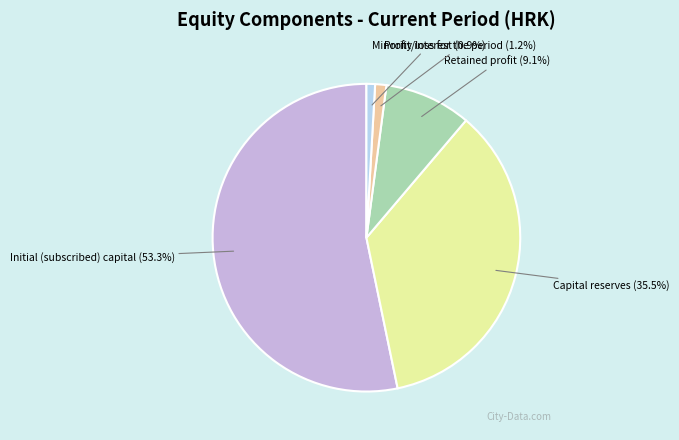

What is the largest slice in the pie chart?

Initial (subscribed) capital